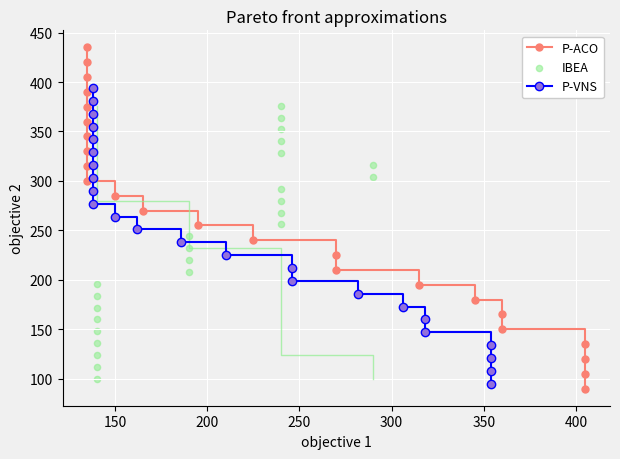

Which series has the largest total across all categories?

P-ACO